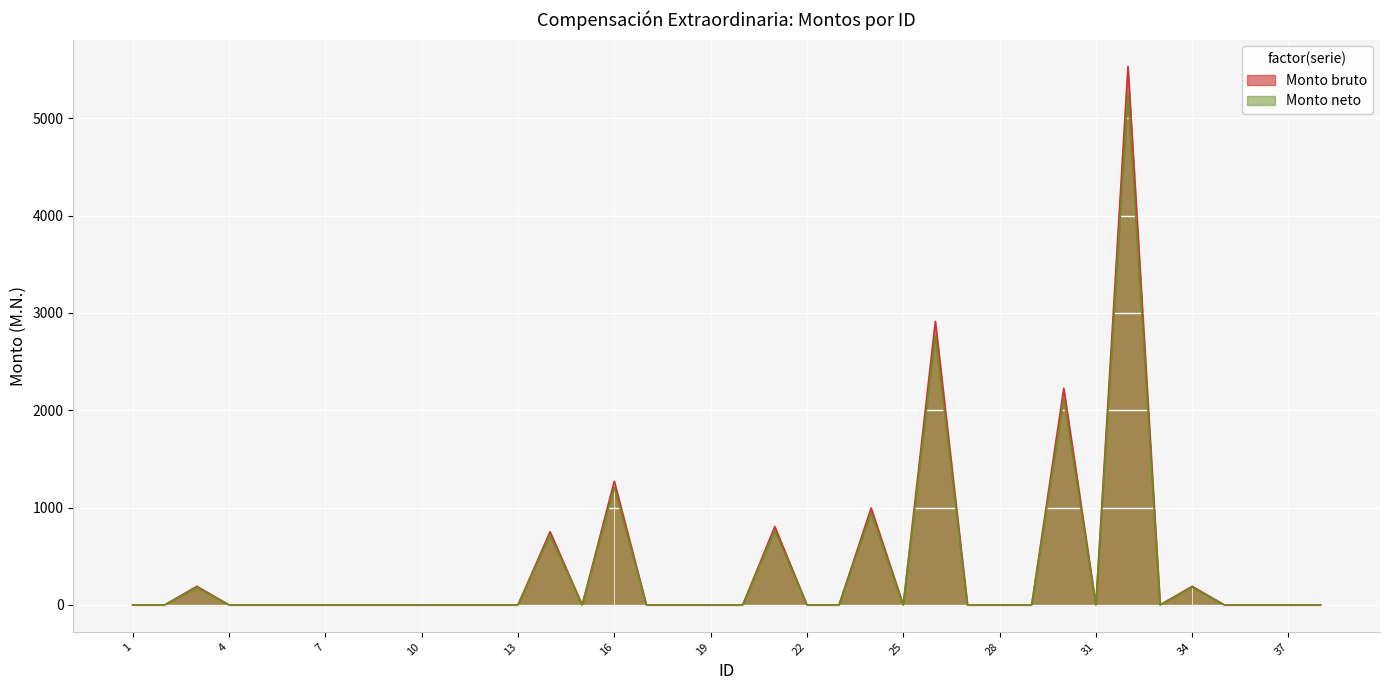

Reading left to right, transcribe all the data shown in this chart.

Monto bruto: 0.0	0.0	190.8	0.0	0.0	0.0	0.0	0.0	0.0	0.0	0.0	0.0	0.0	751.4	0.0	1270.0	0.0	0.0	0.0	0.0	804.8	0.0	0.0	995.6	0.0	2913.5	0.0	0.0	0.0	2225.7	0.0	5532.7	0.0	190.7	0.0	0.0	0.0	0.0
Monto neto: 0.0	0.0	181.2	0.0	0.0	0.0	0.0	0.0	0.0	0.0	0.0	0.0	0.0	713.8	0.0	1206.5	0.0	0.0	0.0	0.0	764.6	0.0	0.0	945.8	0.0	2767.8	0.0	0.0	0.0	2114.4	0.0	5256.1	0.0	181.2	0.0	0.0	0.0	0.0